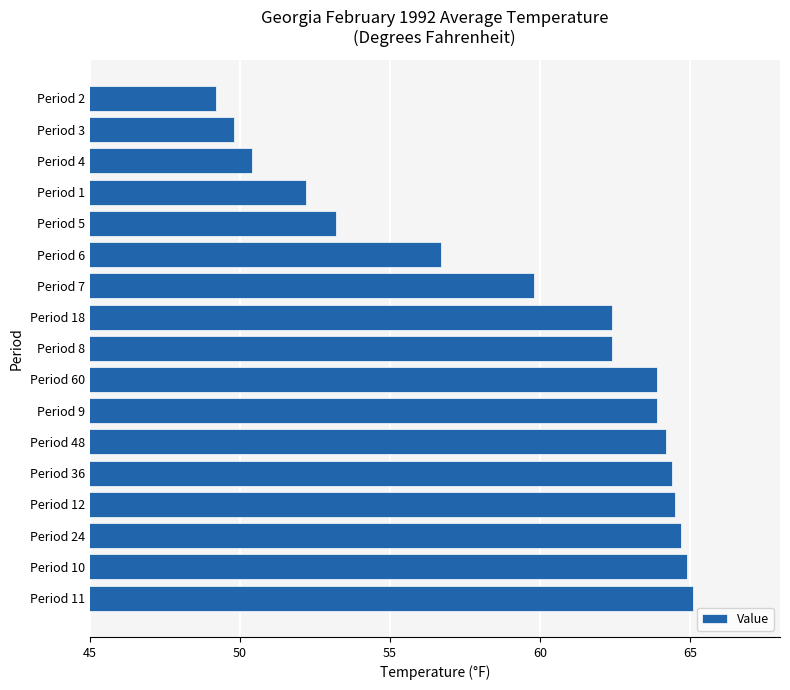

What is the difference between the second highest and second lowest values?

15.1